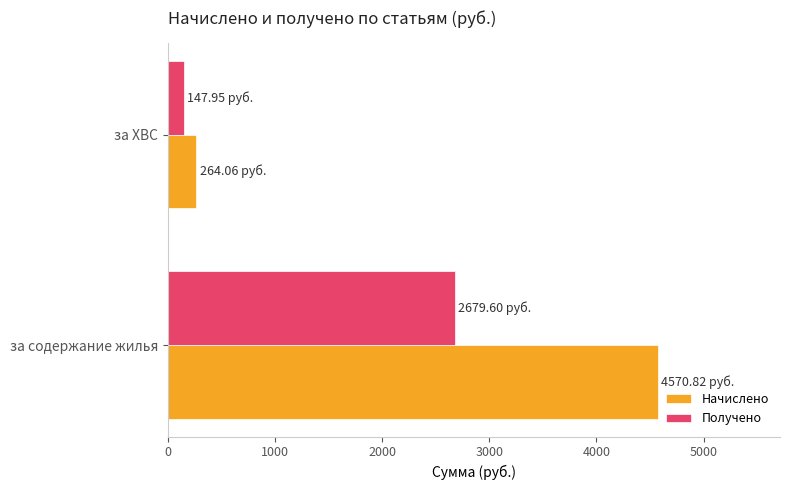

At which label is Получено closest to 1413?

за ХВС